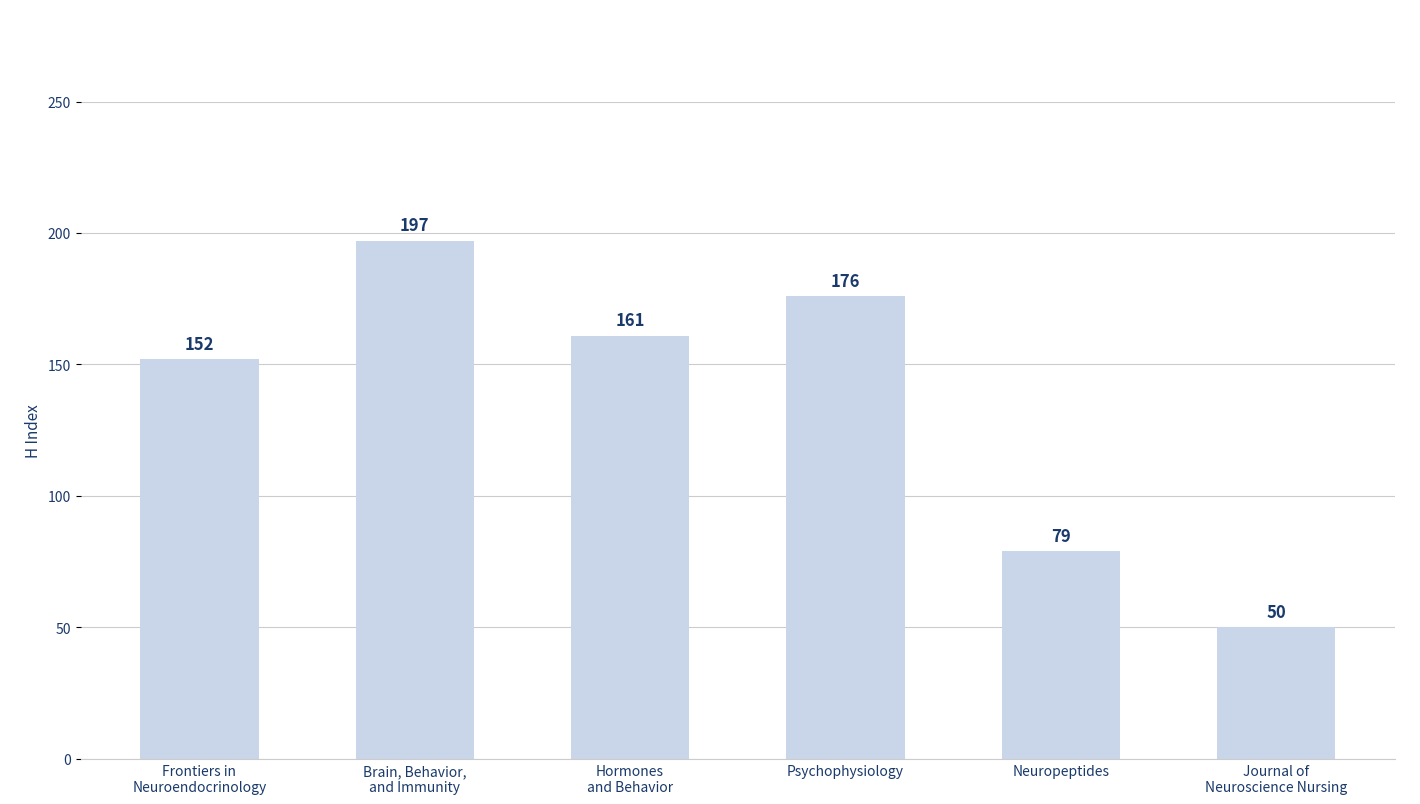

Reading left to right, list all the values displayed in this chart.

Frontiers in
Neuroendocrinology=152	Brain, Behavior,
and Immunity=197	Hormones
and Behavior=161	Psychophysiology=176	Neuropeptides=79	Journal of
Neuroscience Nursing=50